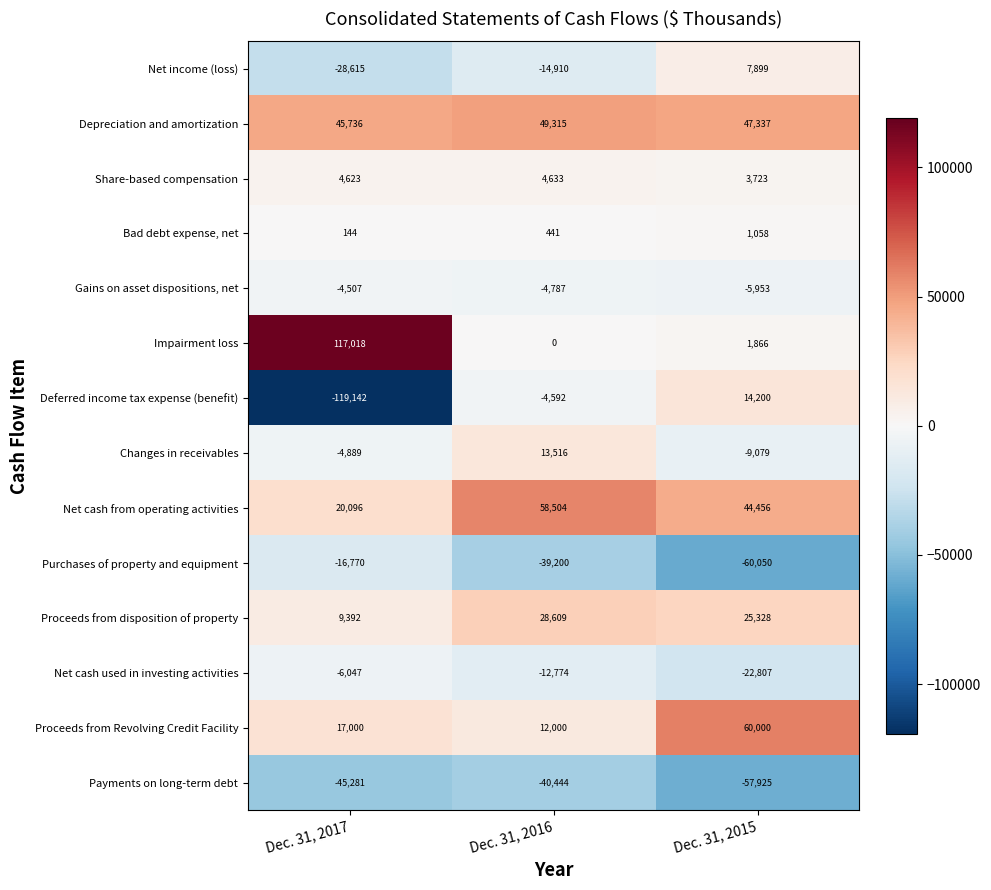

Which category has the lowest value across all series?

Dec. 31, 2017